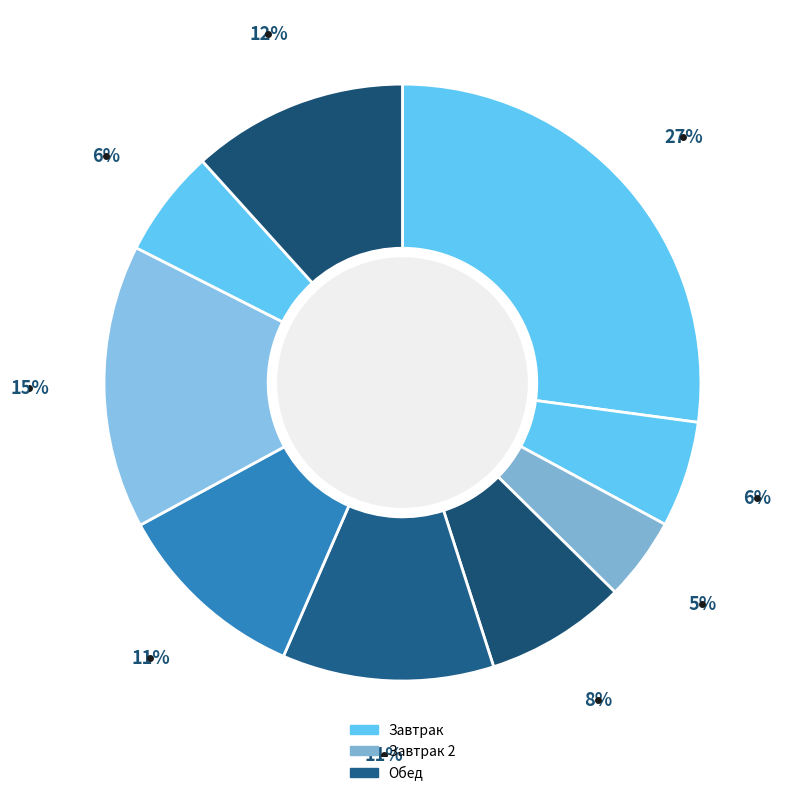

How many slices are in this pie chart?

9